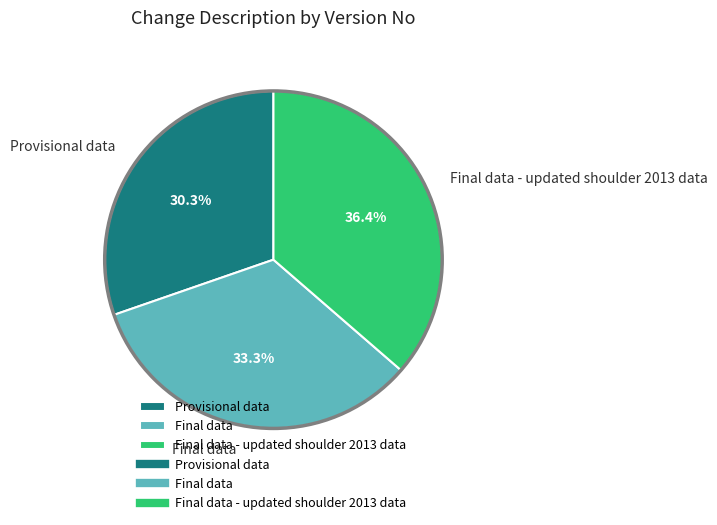

Is Final data - updated shoulder 2013 data the majority of the pie?

No